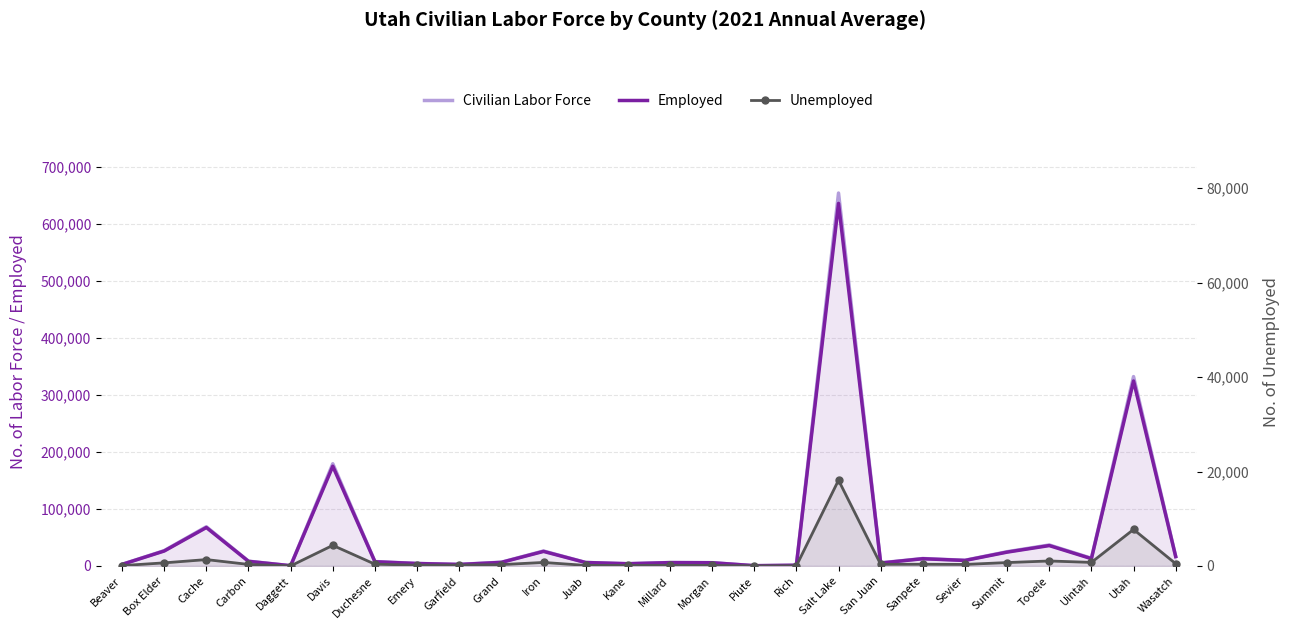

True or false: Civilian Labor Force has more than 2 interior local peaks.

True